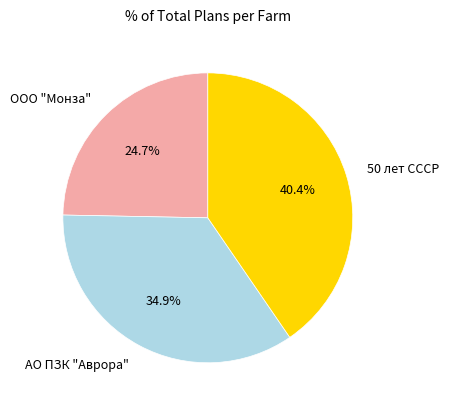

What is the largest slice in the pie chart?

50 лет СССР